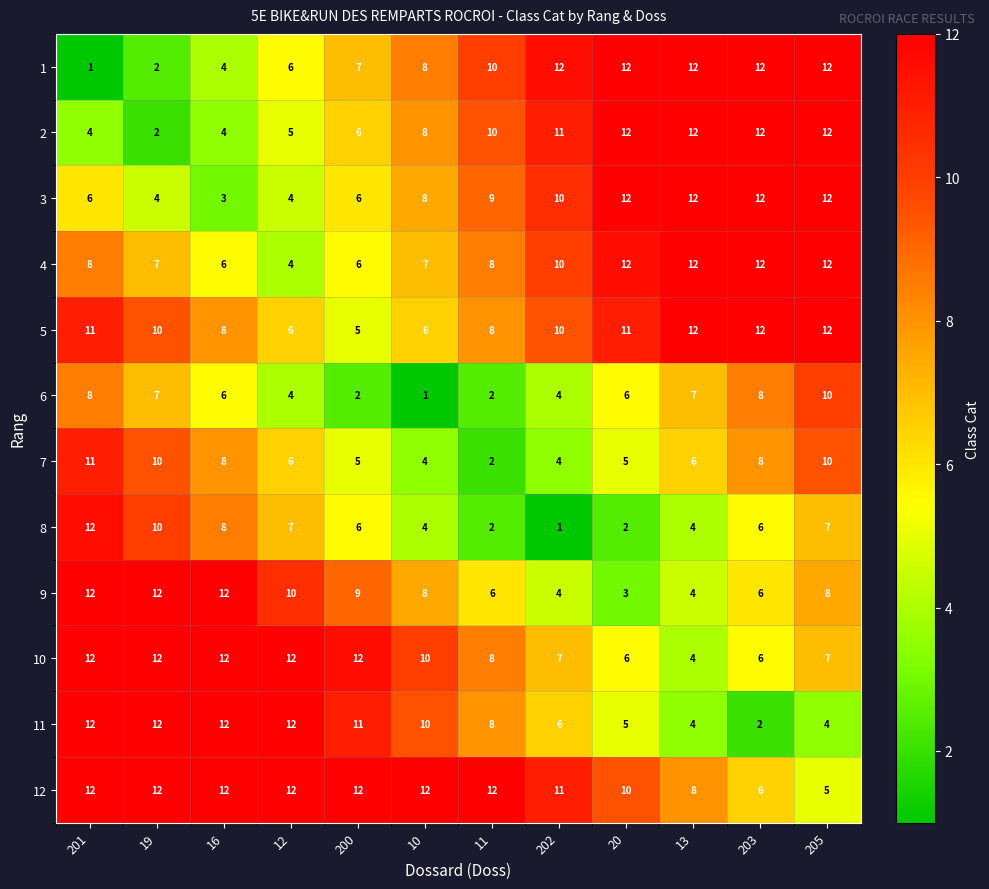

What is the difference between the highest and lowest values at 13?

8